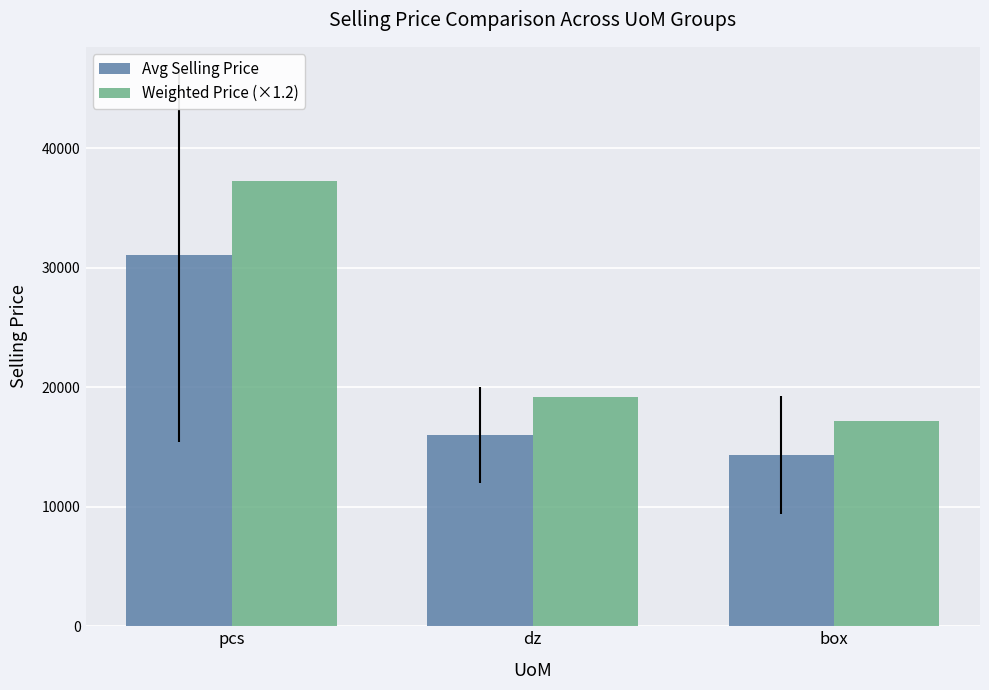

What are all the series names shown in the legend?

Avg Selling Price, Weighted Price (×1.2)